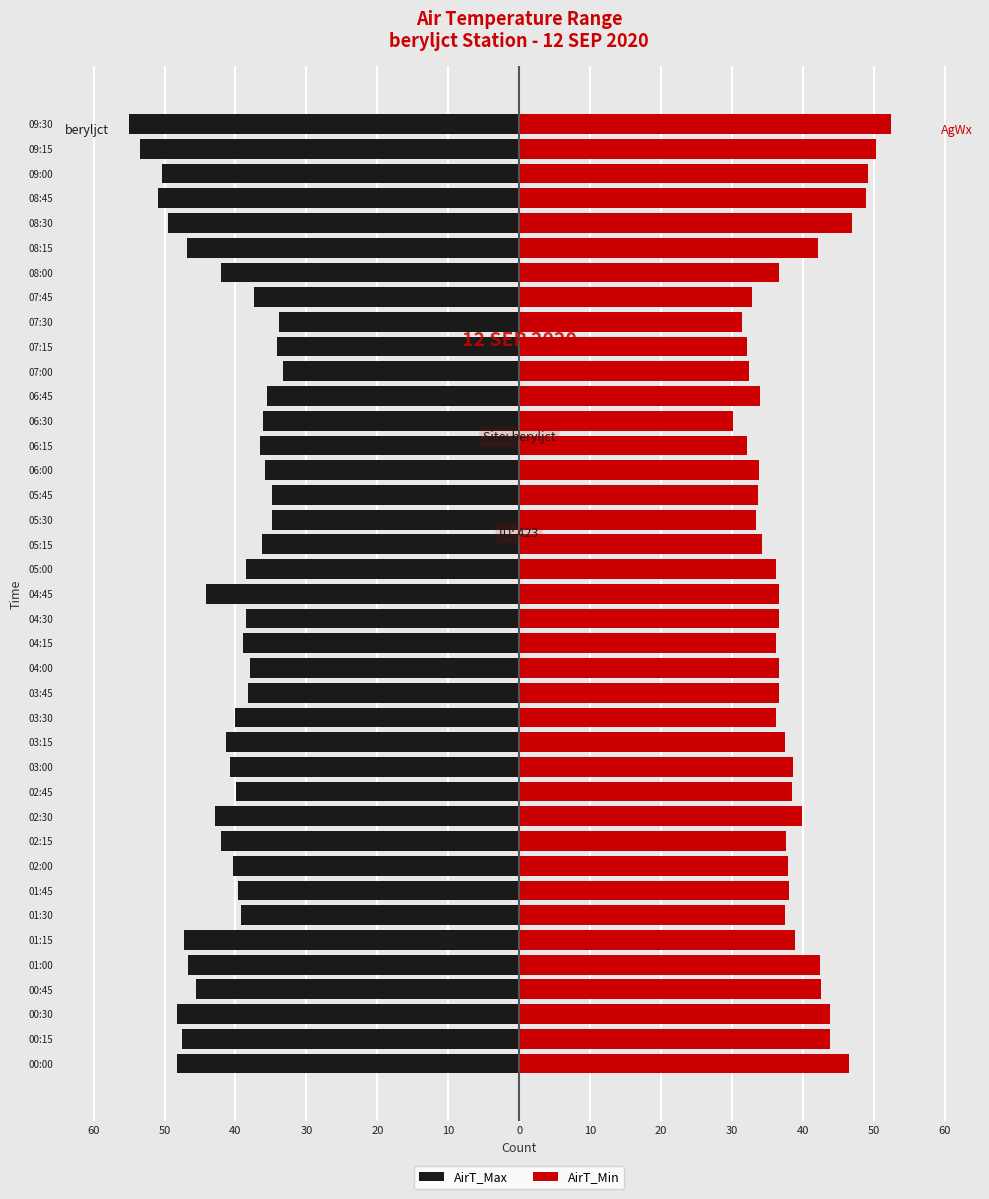

What value does the AirT_Max series have at 24?

-35.8